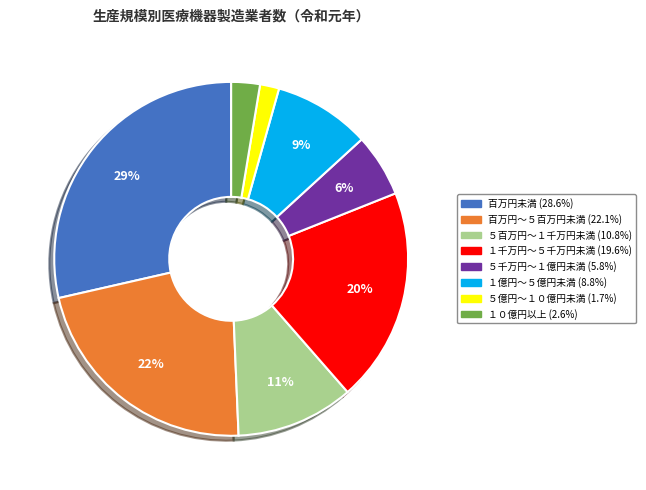

Is there any slice that represents more than half of the pie?

No